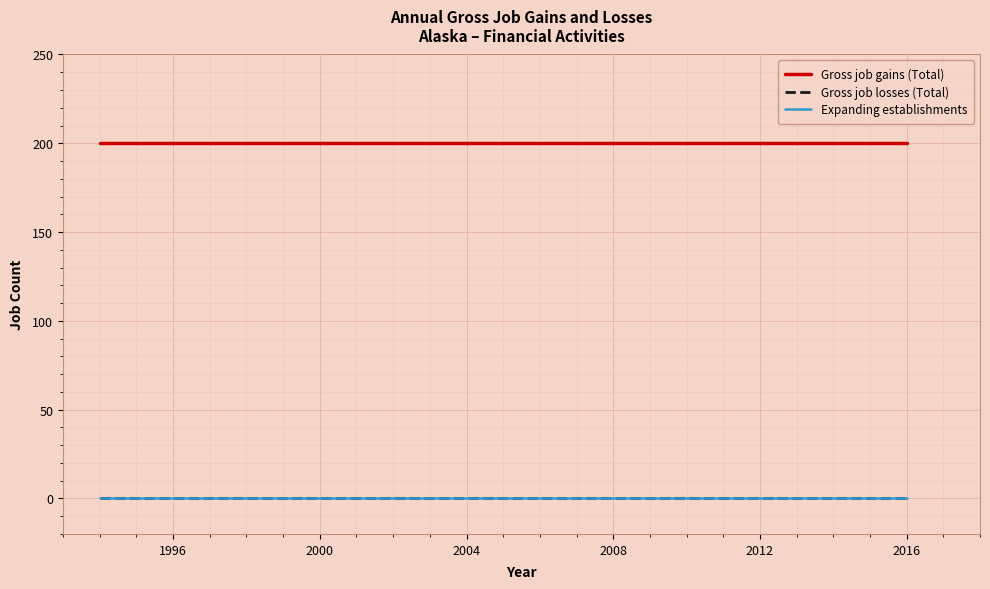

What is the minimum value for Gross job gains (Total)?

200